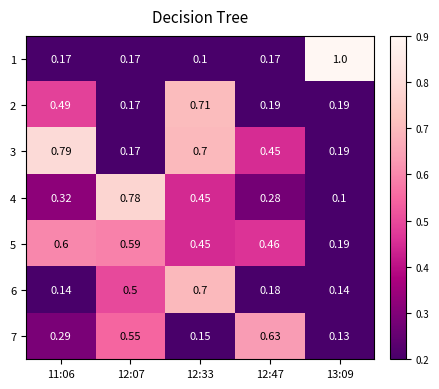

Is the value of 2 at 12:33 greater than the value of 3 at 11:06?

No